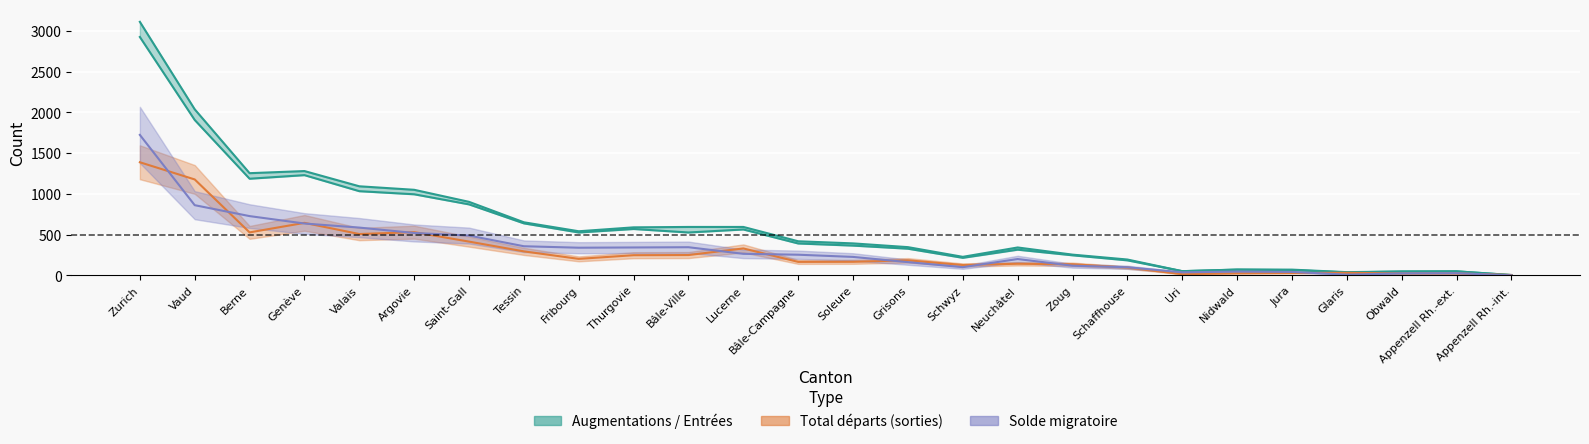

True or false: Solde migratoire has a value of 226 at Soleure.

True